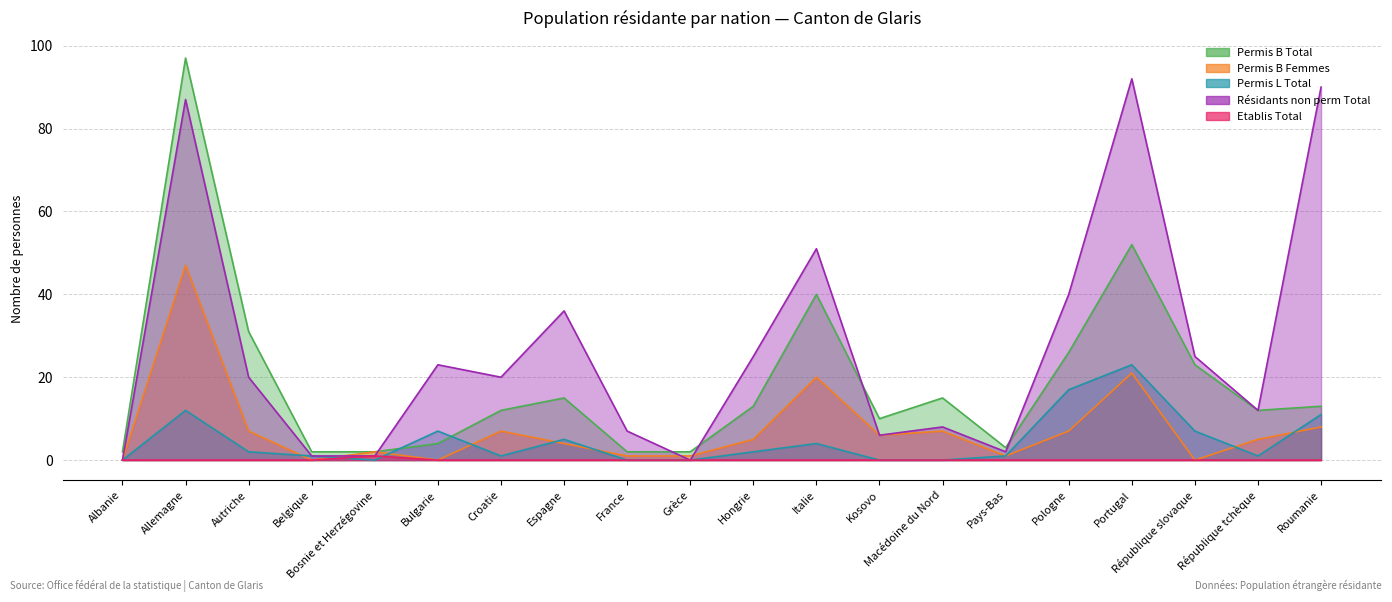

At which category is the sum across all series the highest?

Allemagne